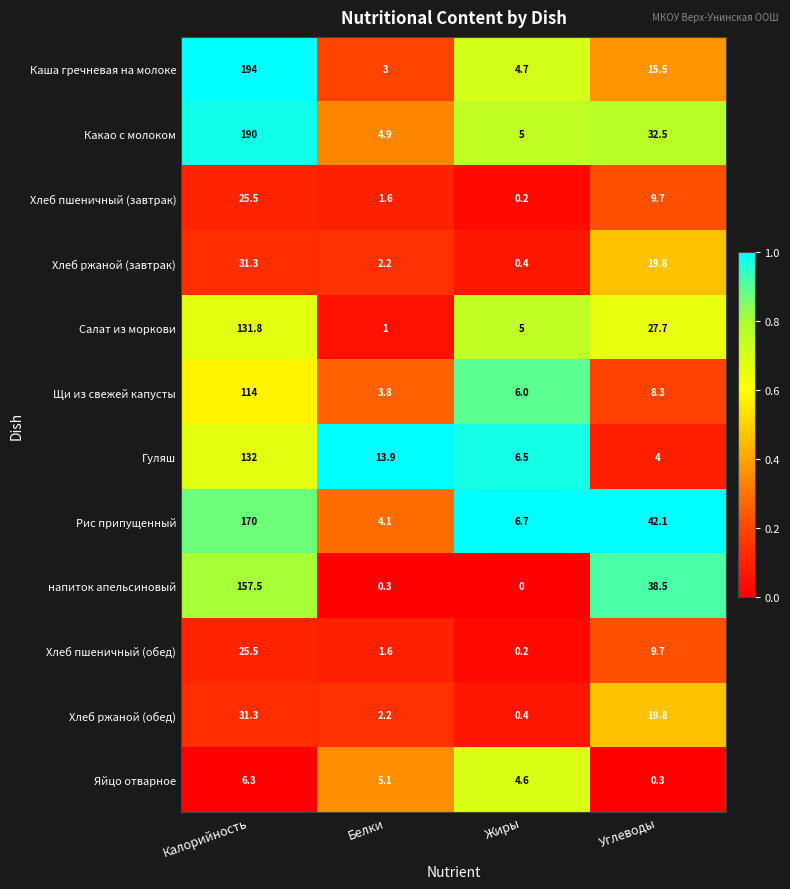

Rank the categories by Какао с молоком value from highest to lowest.

Калорийность, Углеводы, Жиры, Белки